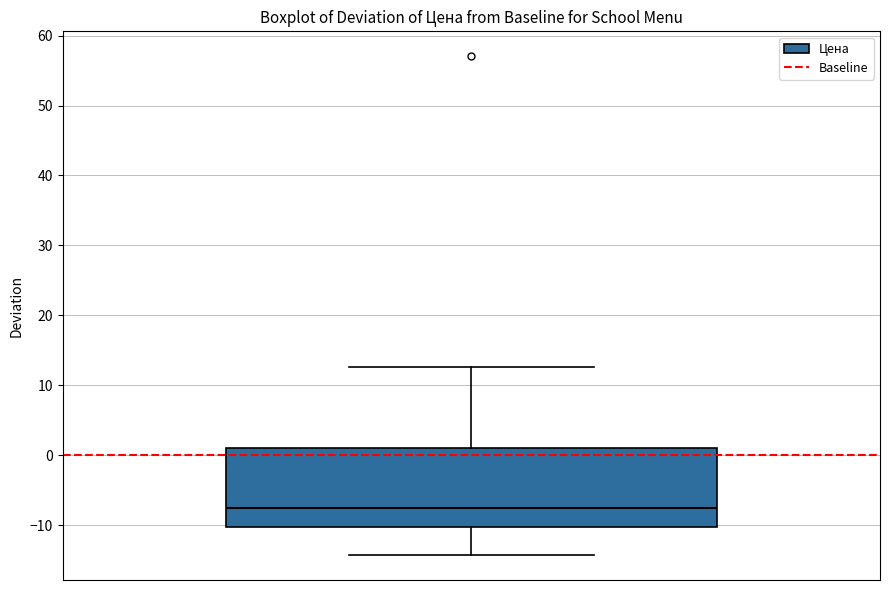

Read this box plot against the y-axis: the position of the median line, the range covered by the box, and the ends of both whiskers. The values are not printed on the chart, so give them approximately, as read against the axis.

median -8, box -10 to 1, whiskers -14 to 13